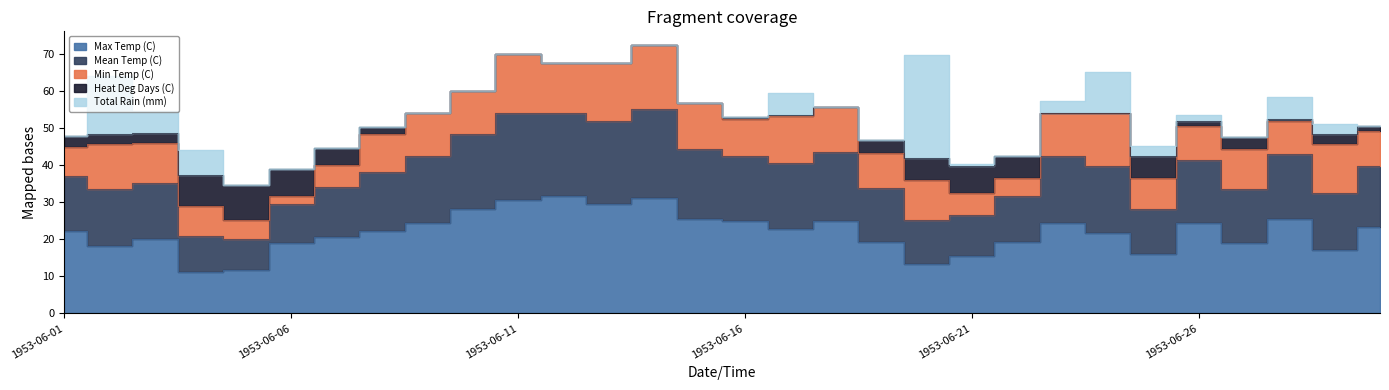

At which category is the sum across all series the highest?

1953-06-14